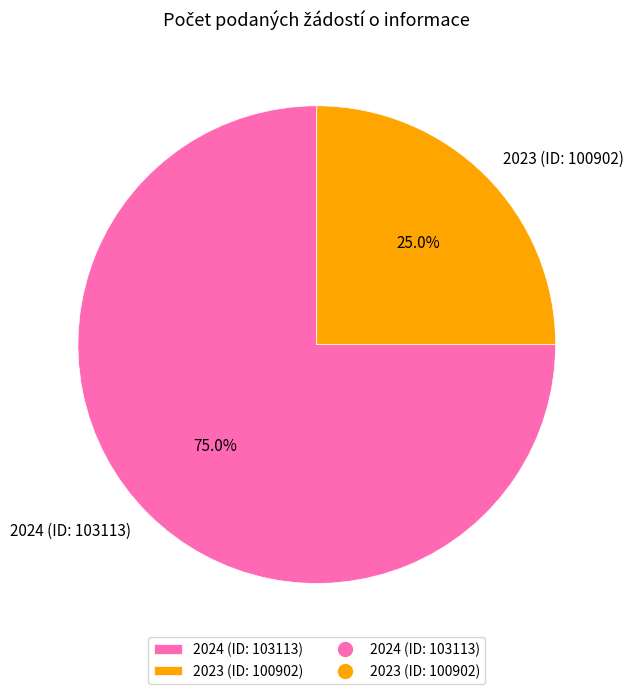

What is the largest slice in the pie chart?

2024 (ID: 103113)